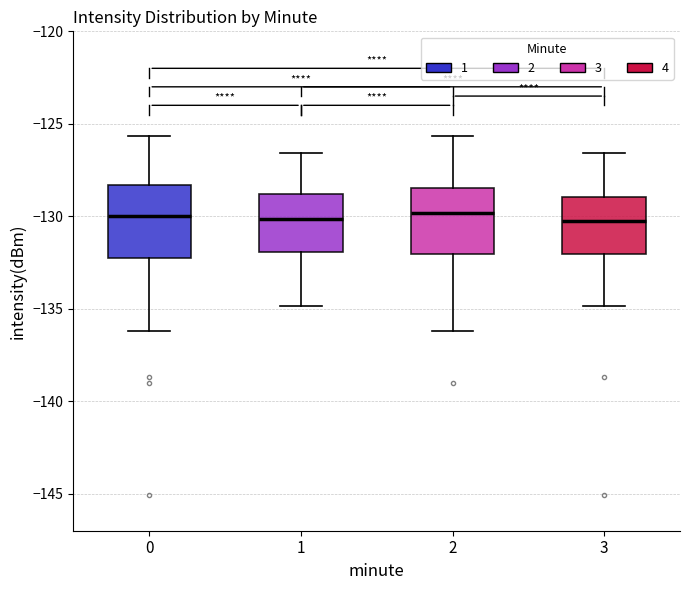

Reading left to right, read every box against the y-axis: the position of its median line, the range the box covers, and the ends of its whiskers. The values are not printed on the chart, so give them approximately, as read against the axis.

0: median -130.0, box -132.5 to -128.5, whiskers -136.0 to -125.5
1: median -130.0, box -132.0 to -129.0, whiskers -135.0 to -126.5
2: median -130.0, box -132.0 to -128.5, whiskers -136.0 to -125.5
3: median -130.5, box -132.0 to -129.0, whiskers -135.0 to -126.5